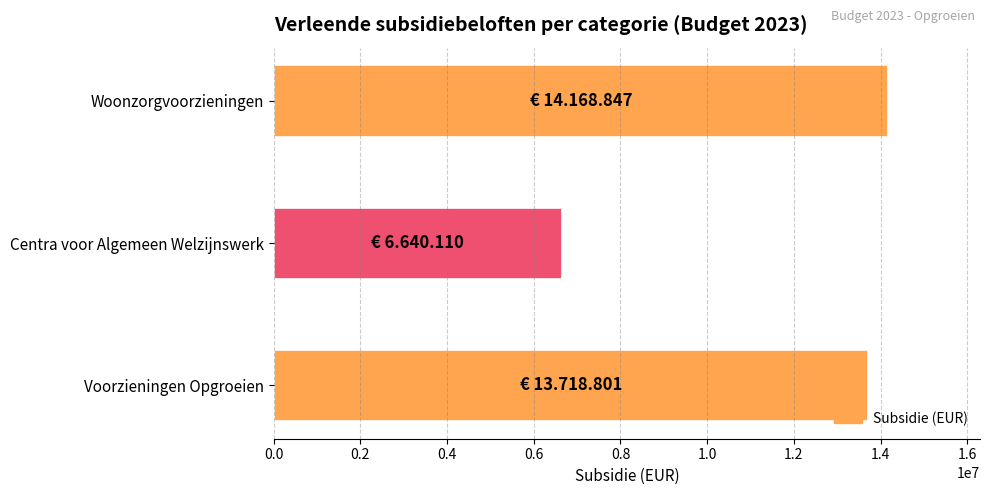

Rank the categories by value from lowest to highest.

Centra voor Algemeen Welzijnswerk, Voorzieningen Opgroeien, Woonzorgvoorzieningen